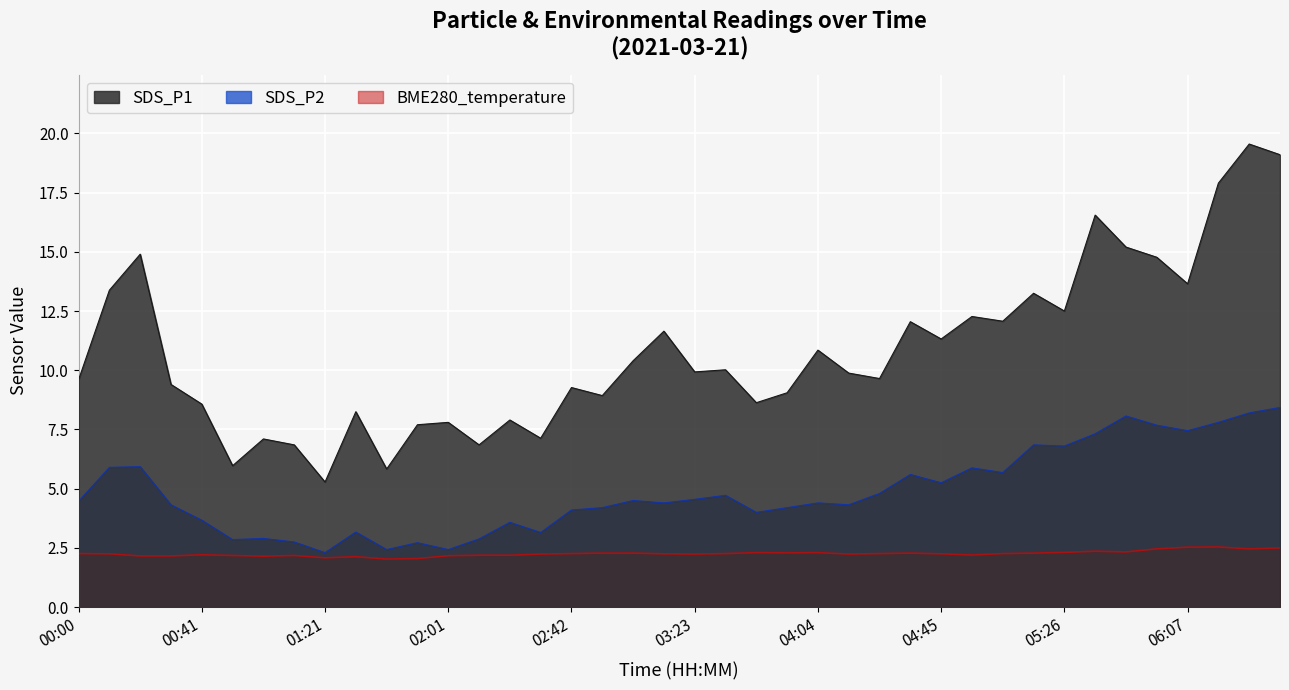

How many values in the SDS_P2 series exceed 4?

27